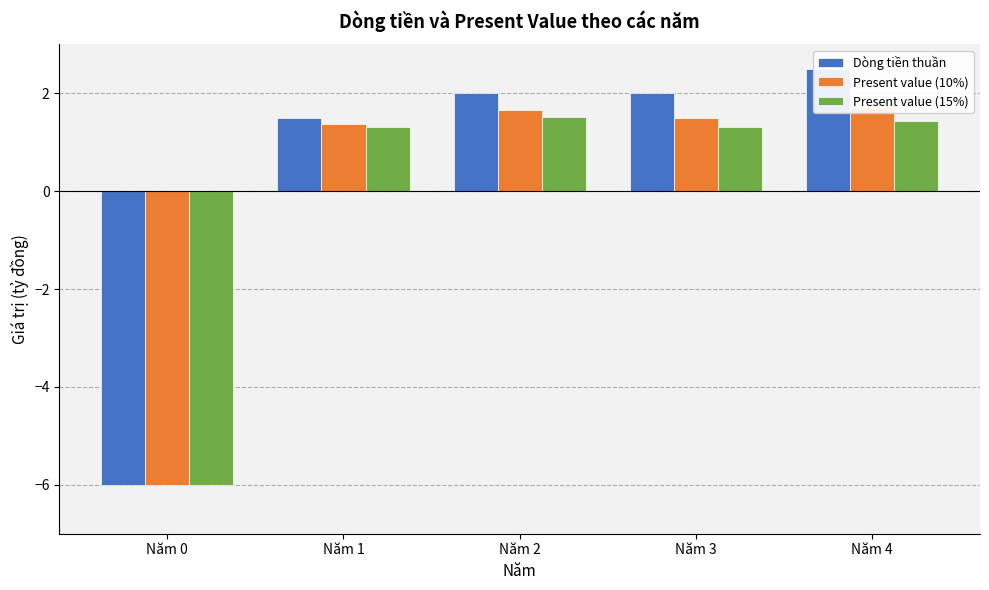

Does the chart contain stacked bars?

No